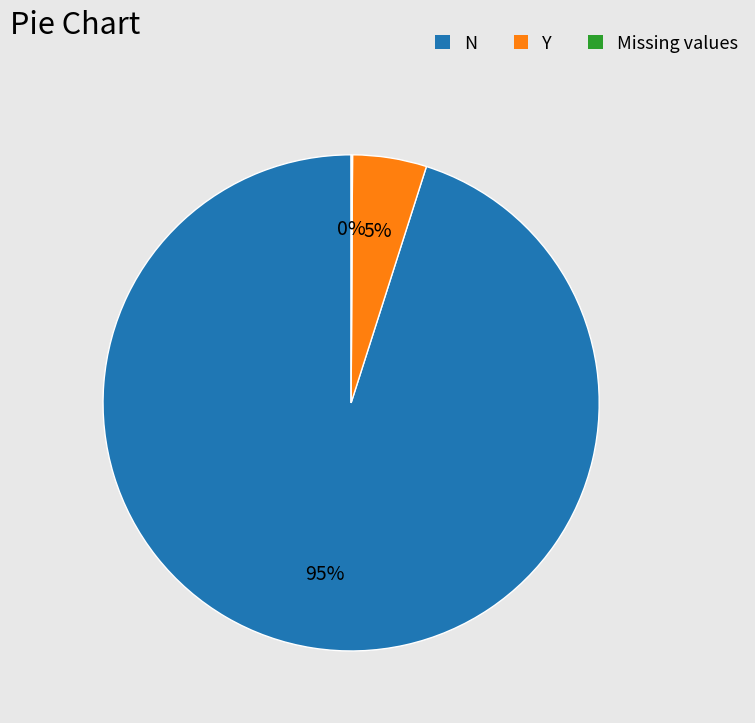

Is there a majority slice in this chart?

Yes